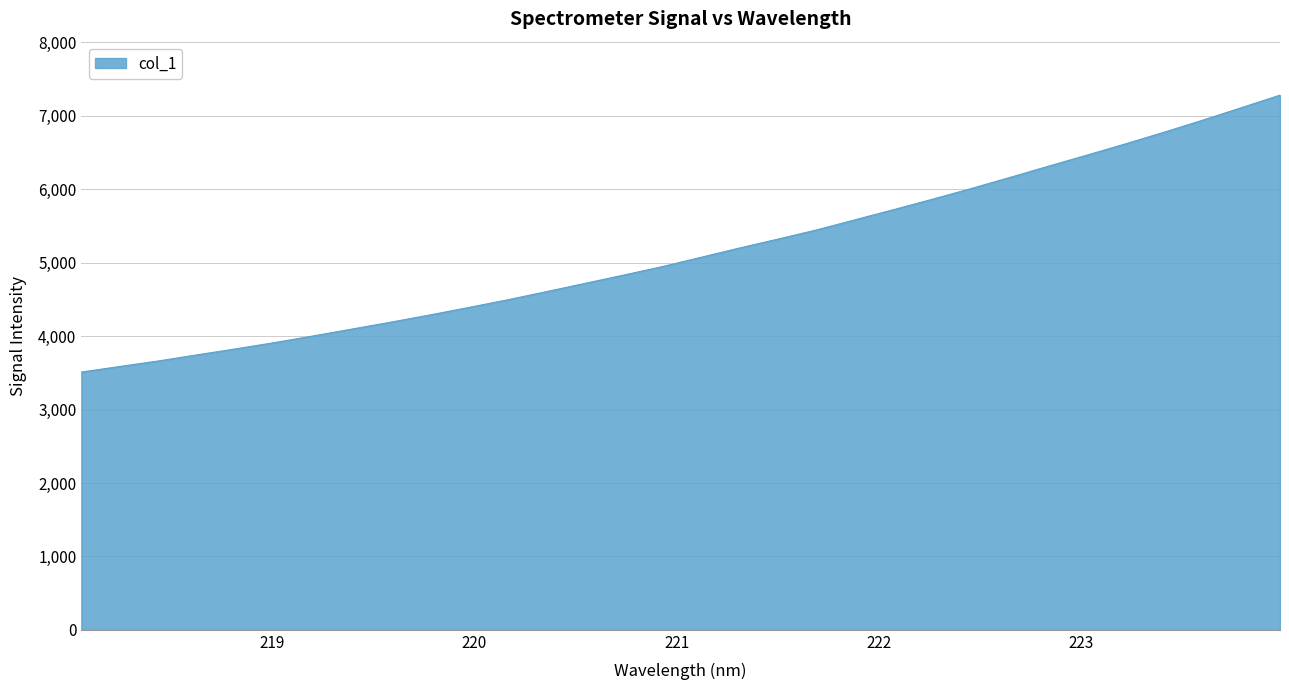

Count the number of values greater than 5071.

16